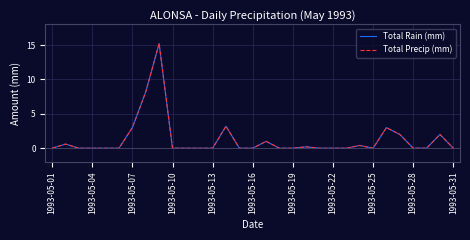

What is the difference between the maximum and second lowest values in the Total Rain (mm) series?

15.2